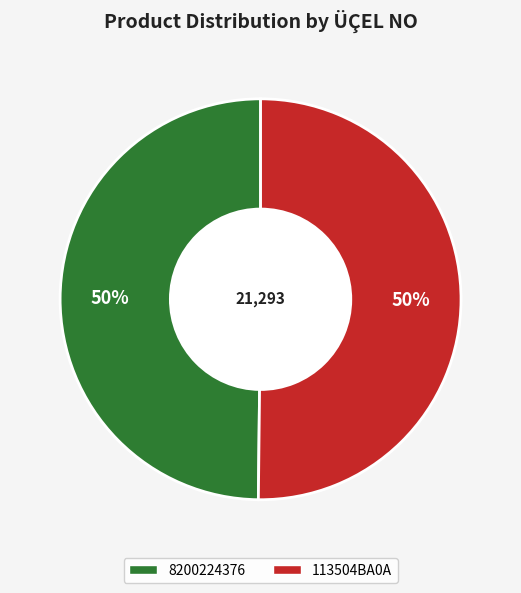

To the nearest percent, what is the average slice percentage?

50%